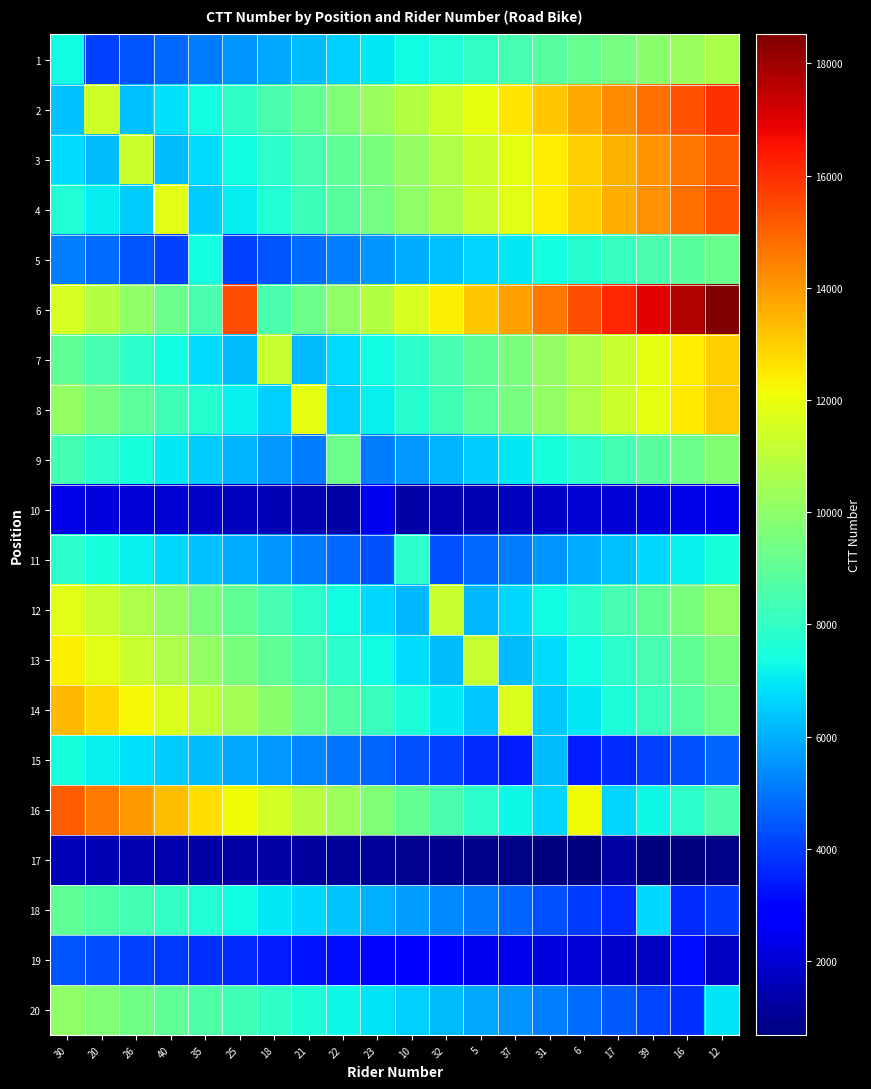

Which series changed the most between 25 and 31?

16